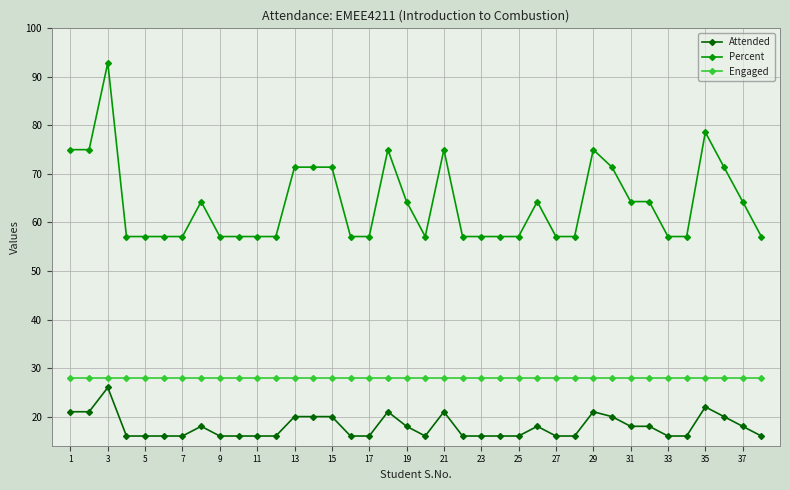

True or false: Attended has more than 0 interior local peaks.

True